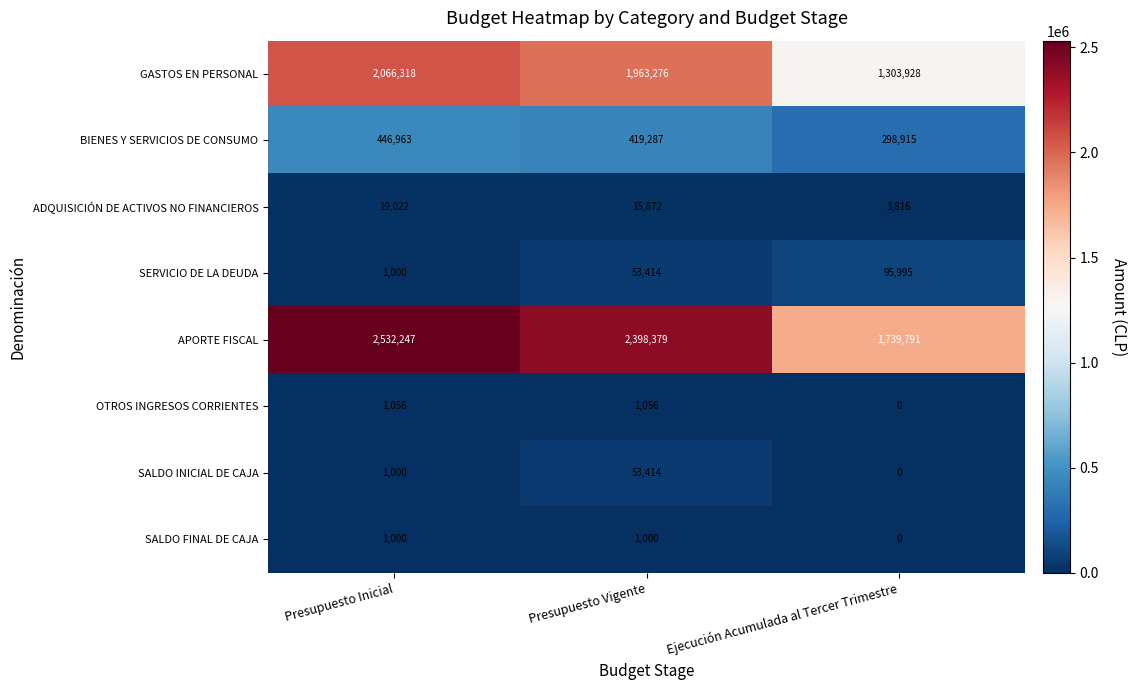

What is the maximum value shown in the chart?

2532247